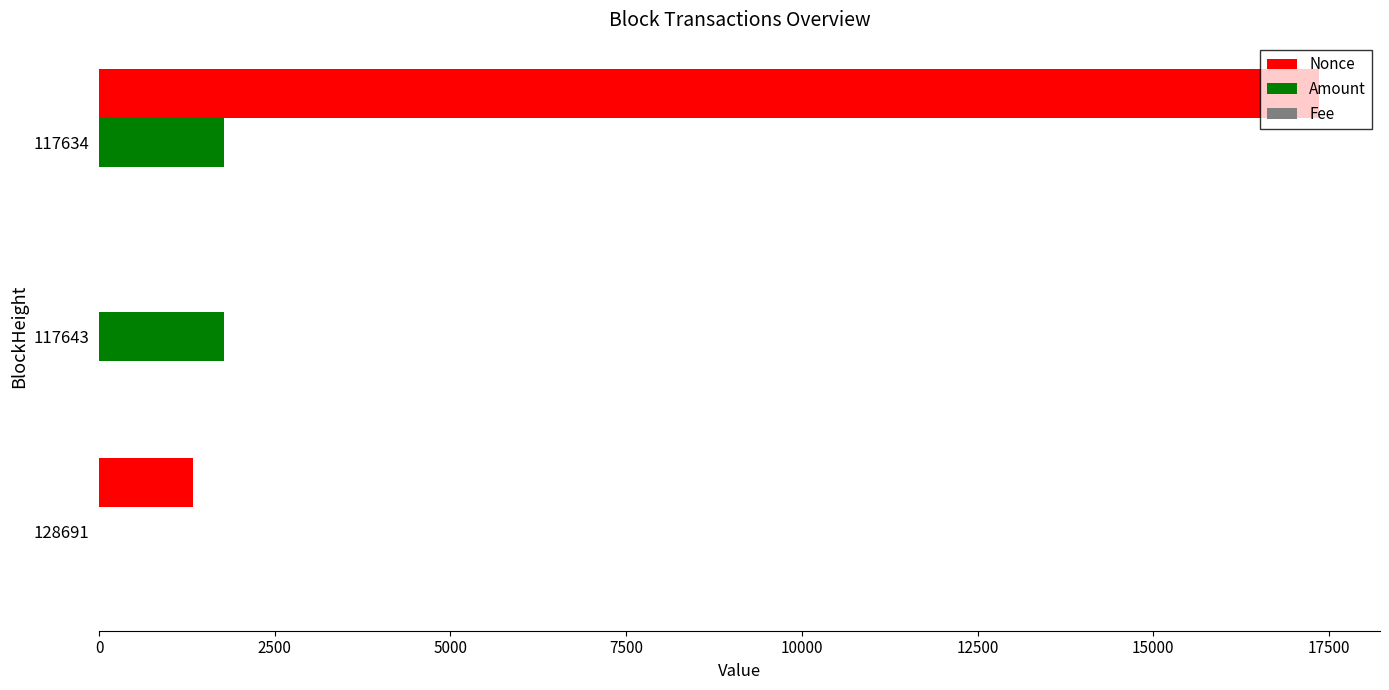

What is the maximum value shown in the chart?

17357.0